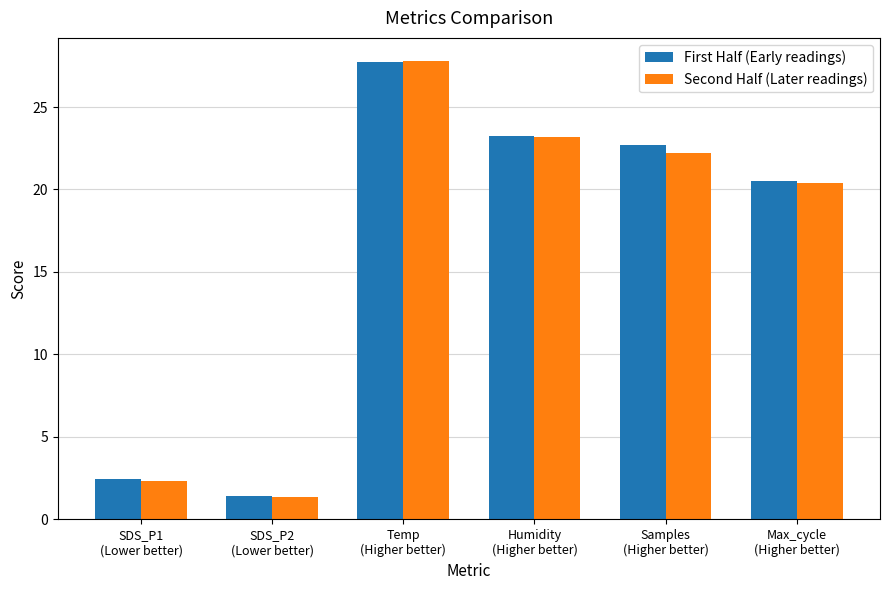

What is the smallest value displayed?

1.4